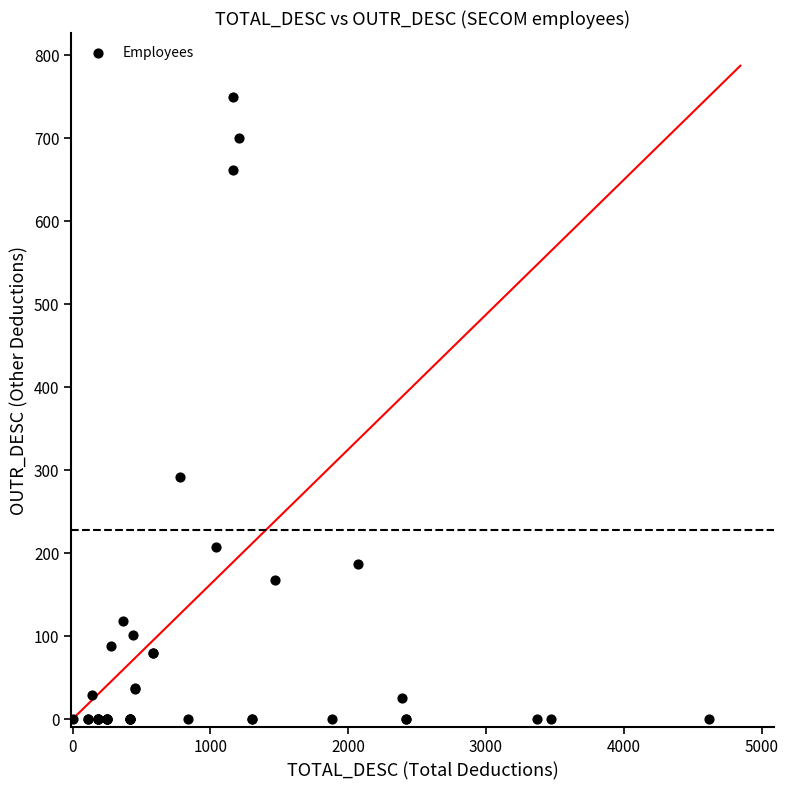

What Y value in the scatter plot is closest to 374?

291.4